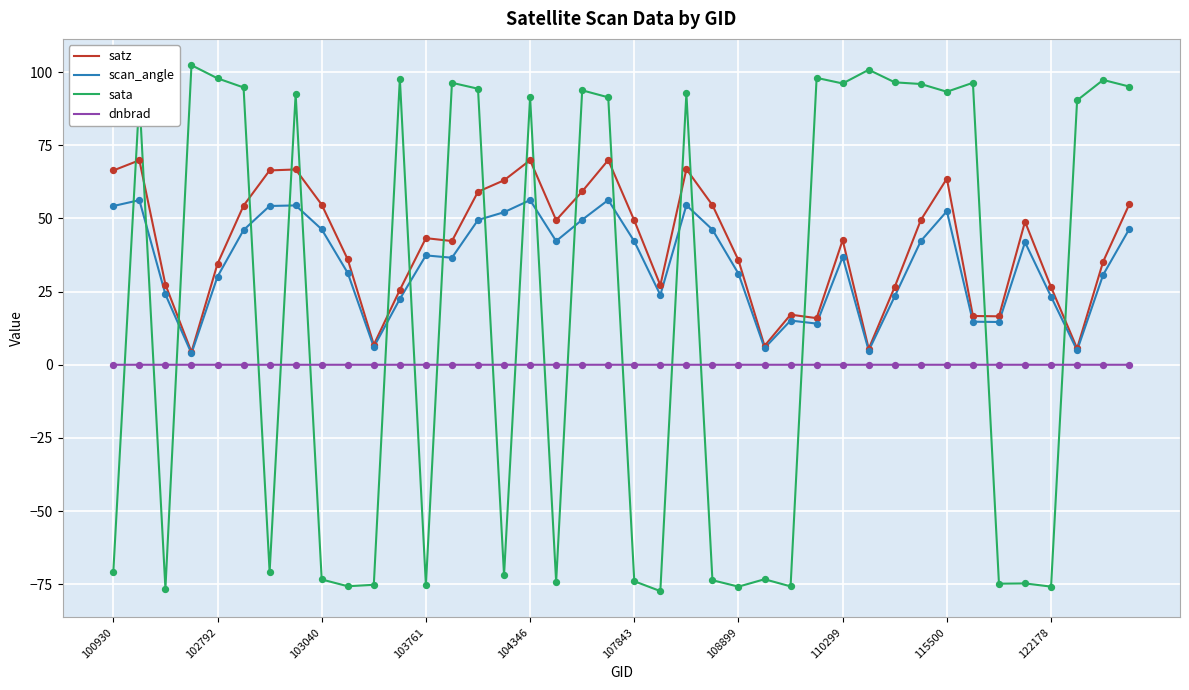

Which series has the largest range (max minus min)?

sata